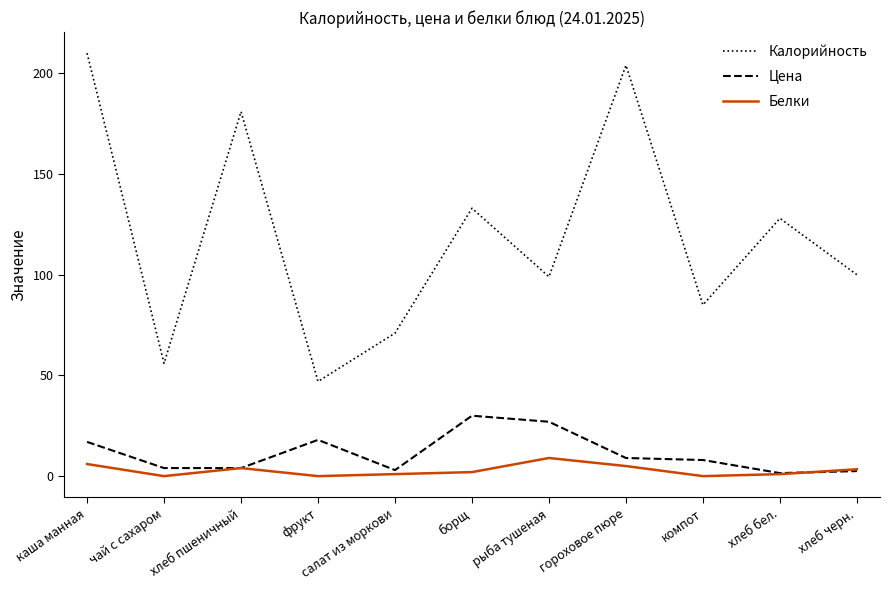

True or false: Цена has a value of 8.0 at компот.

True